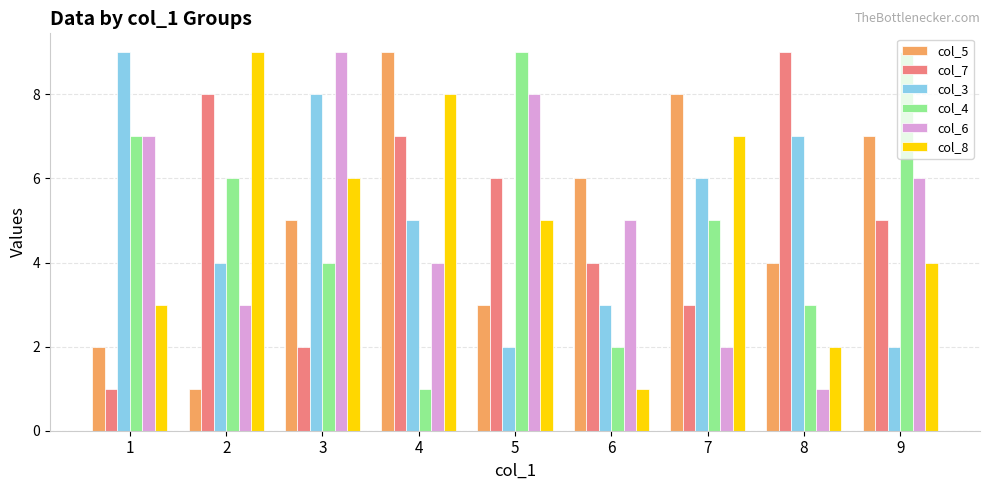

List the labels in order of col_8 value, largest first.

2, 4, 7, 3, 5, 9, 1, 8, 6